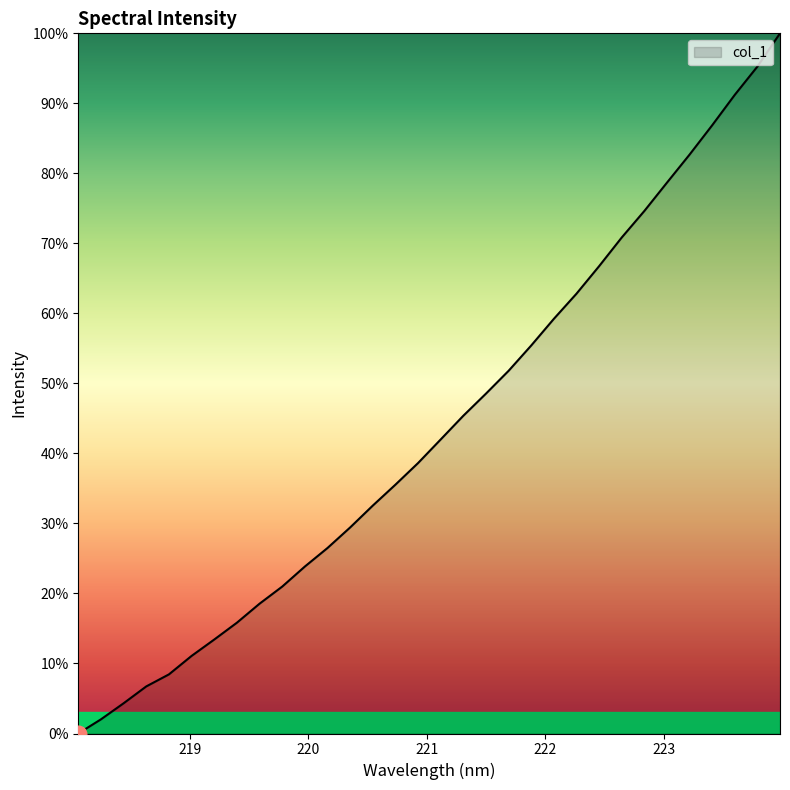

What is the greatest value displayed?

100.0